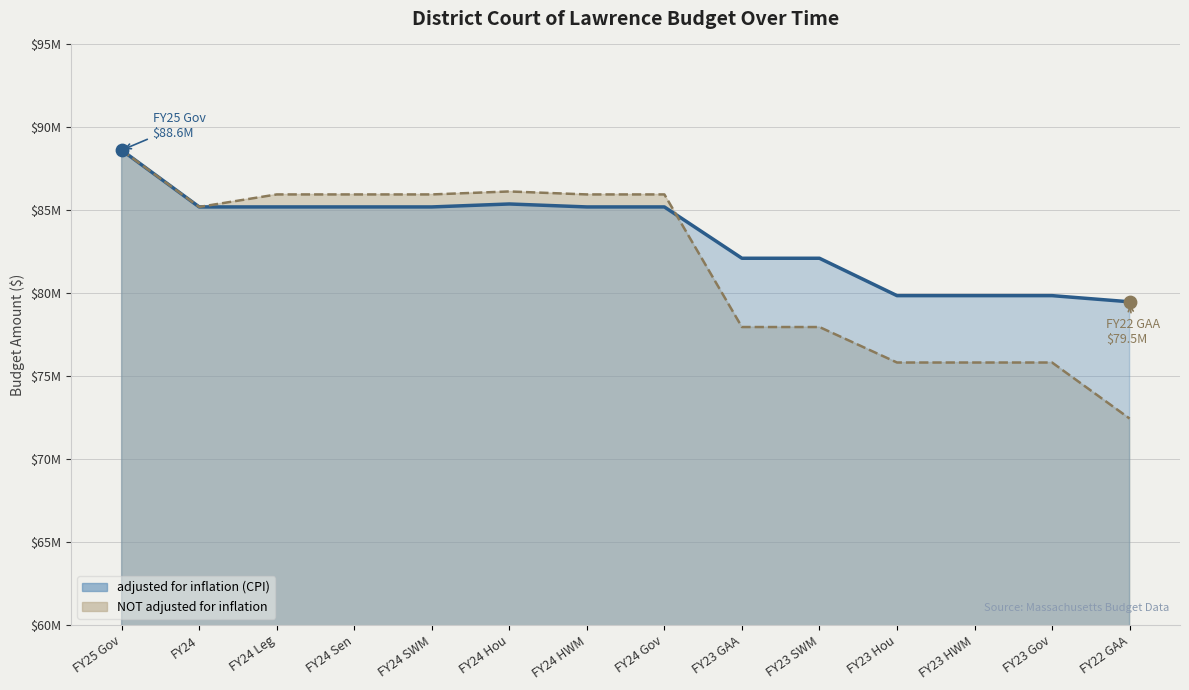

At how many categories does at least one series exceed 77002512?

14